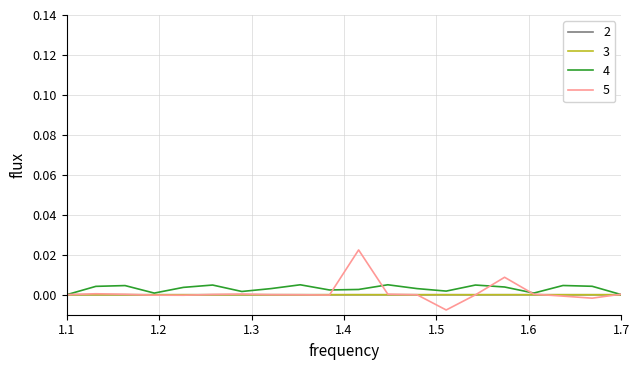

At which category does 2 reach its first local valley?

9